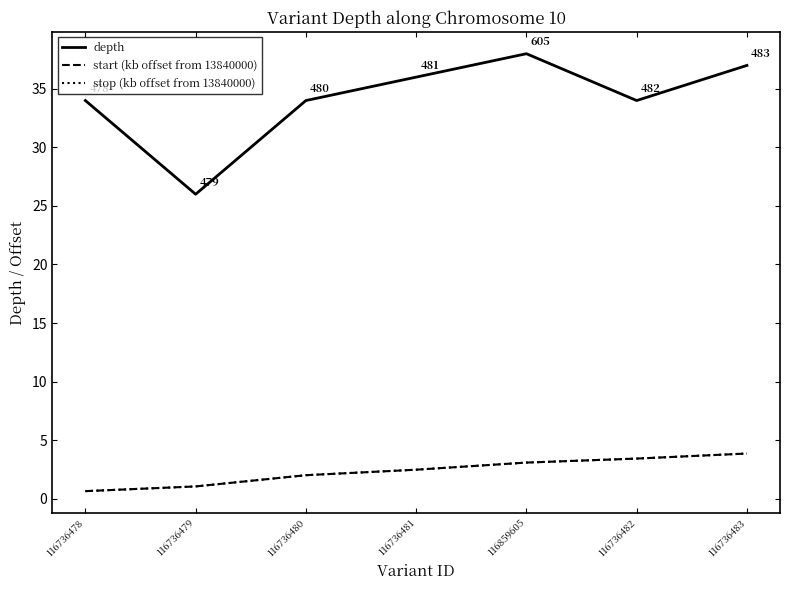

How many lines are shown in the chart?

3